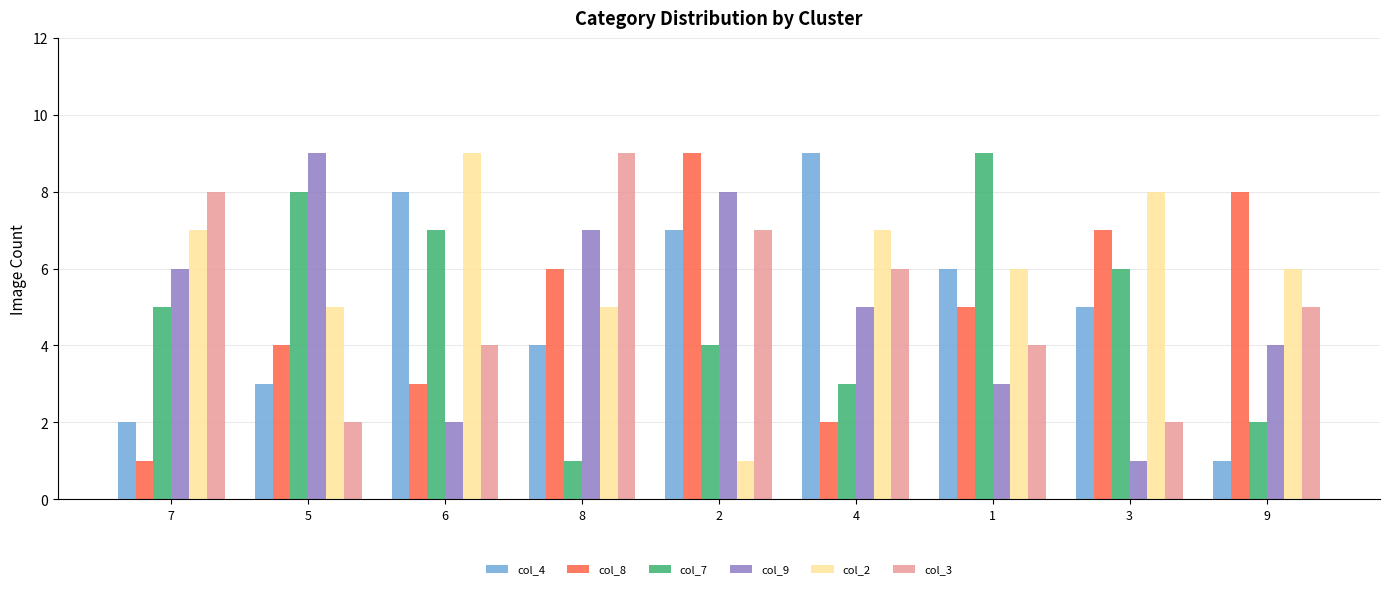

Rank the series at 4 from highest to lowest value.

col_4, col_2, col_3, col_9, col_7, col_8